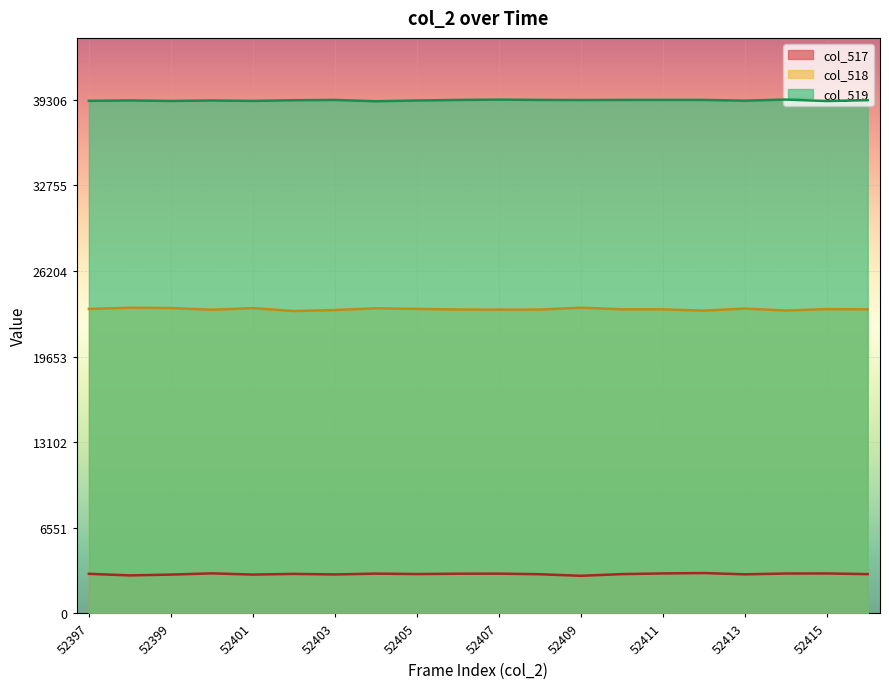

What is the minimum value for col_517?

2881